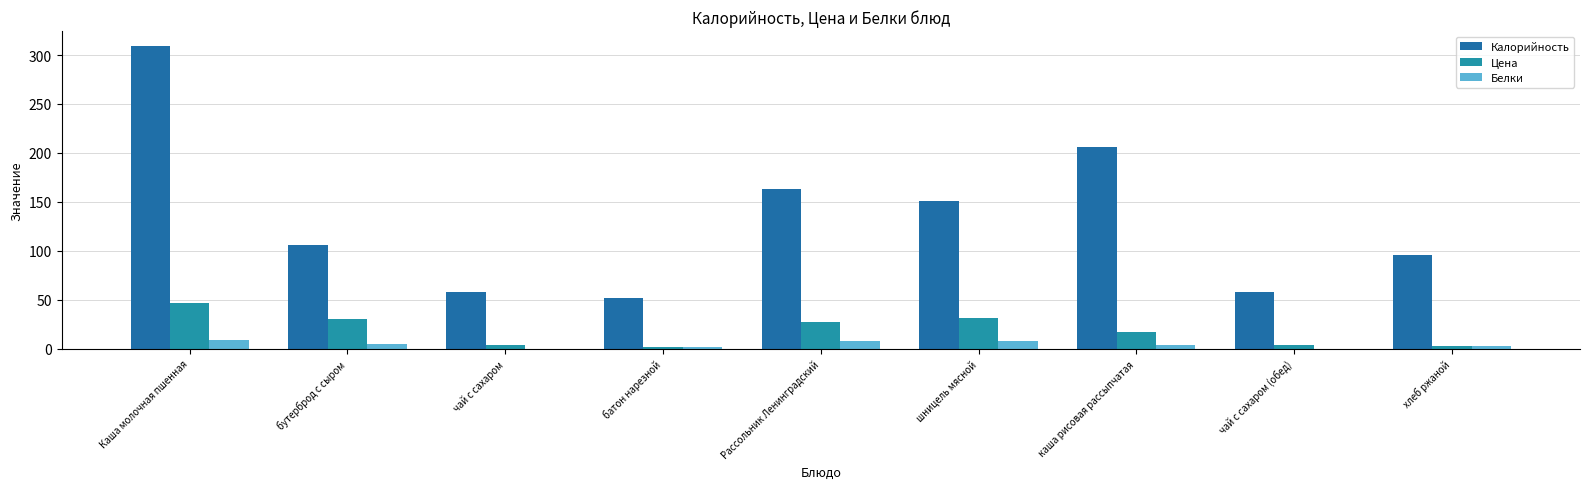

Are the bars grouped side by side (vs. stacked)?

Yes